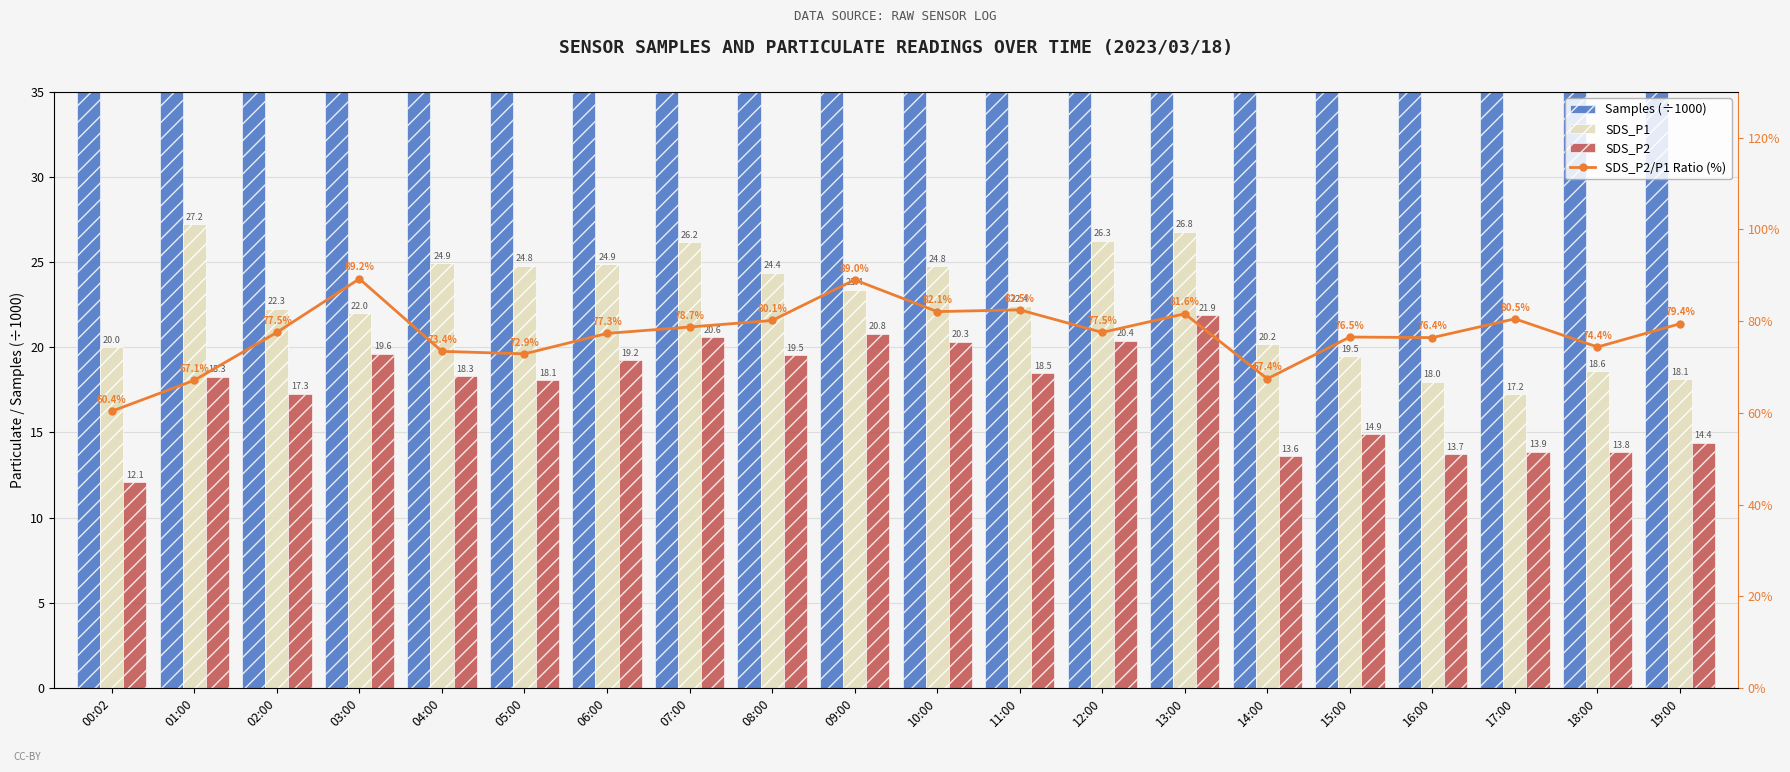

At which category does the chart reach its peak across all series?

00:02